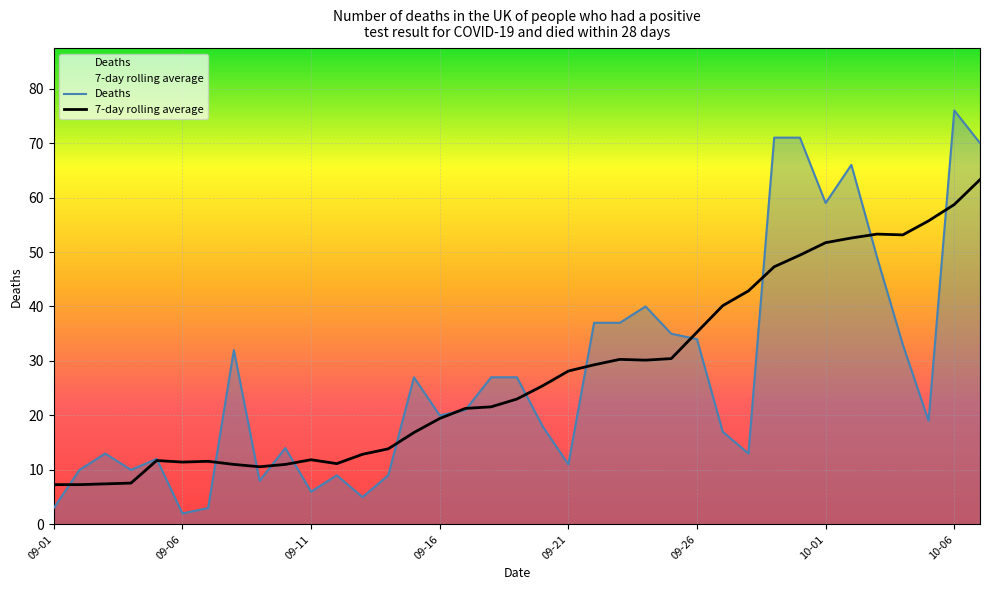

What is the difference between the highest and lowest values at 09-01?

4.3